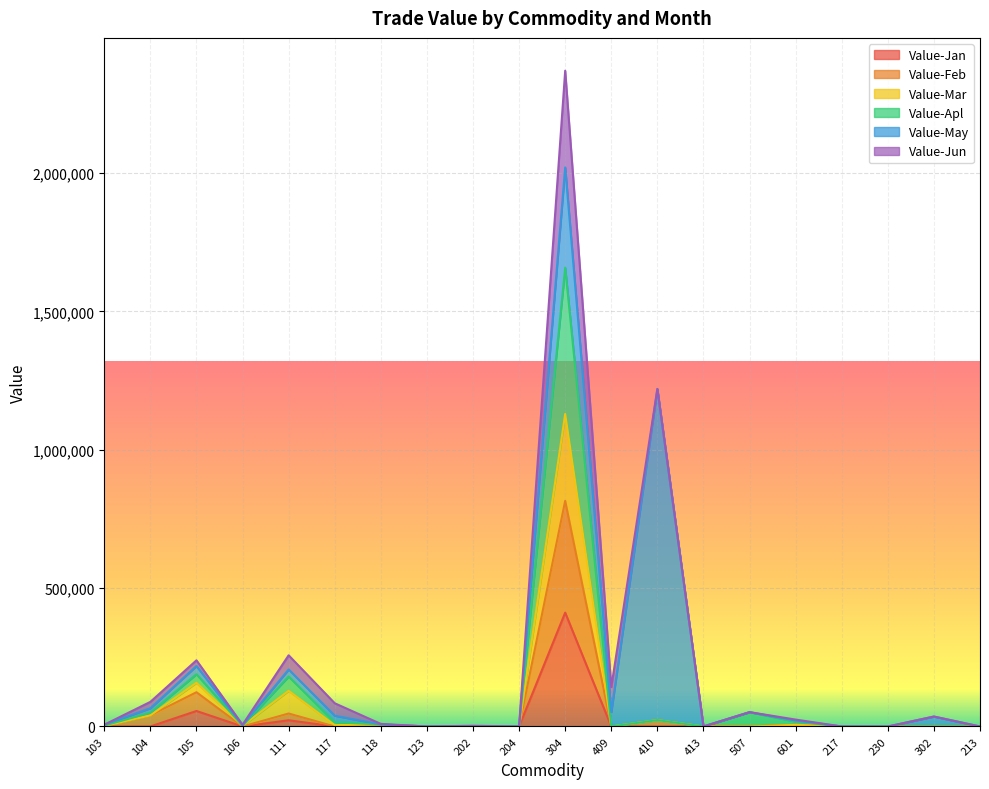

True or false: Value-Mar and Value-Feb cross at least once.

False